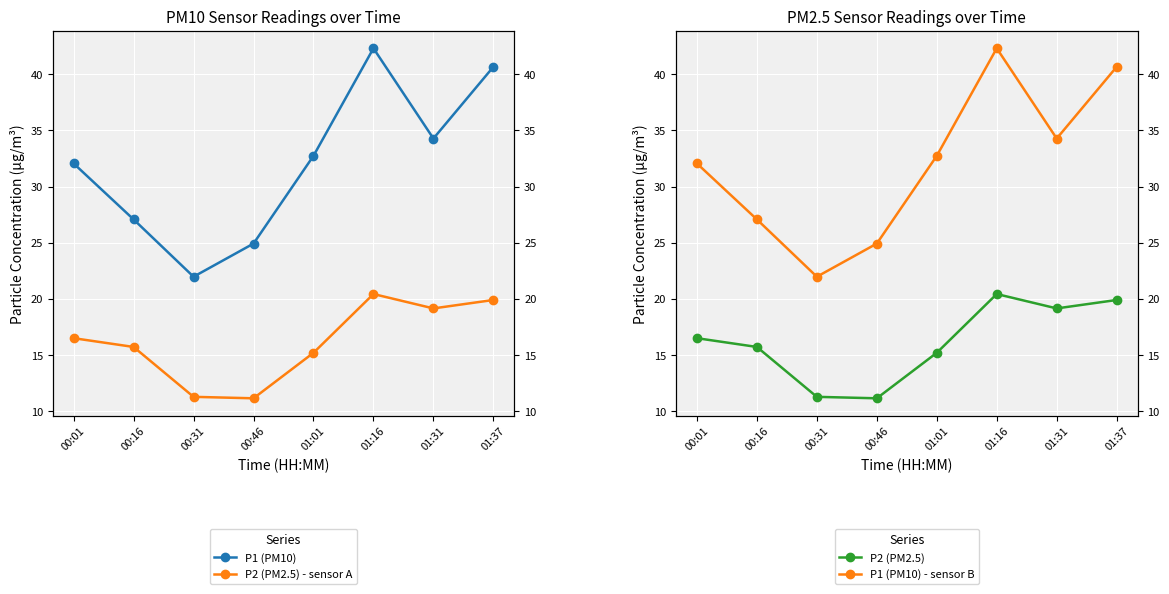

Does the chart display data point markers on the line(s)?

Yes